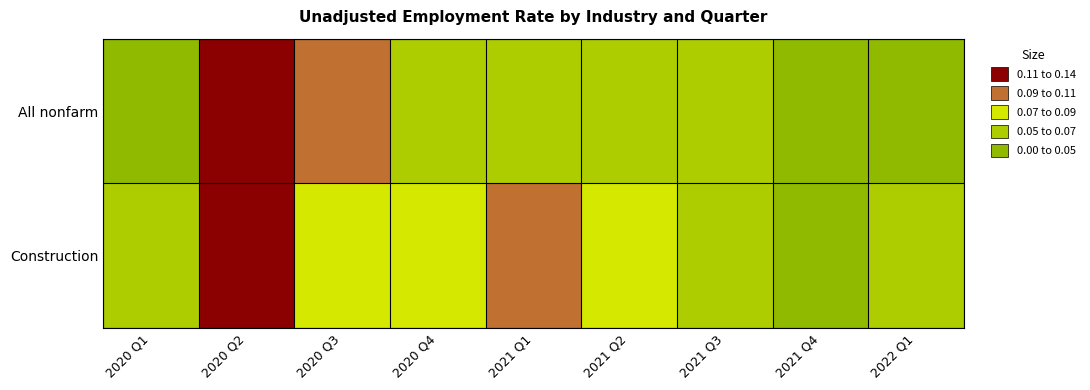

Which series has the largest total across all categories?

Construction